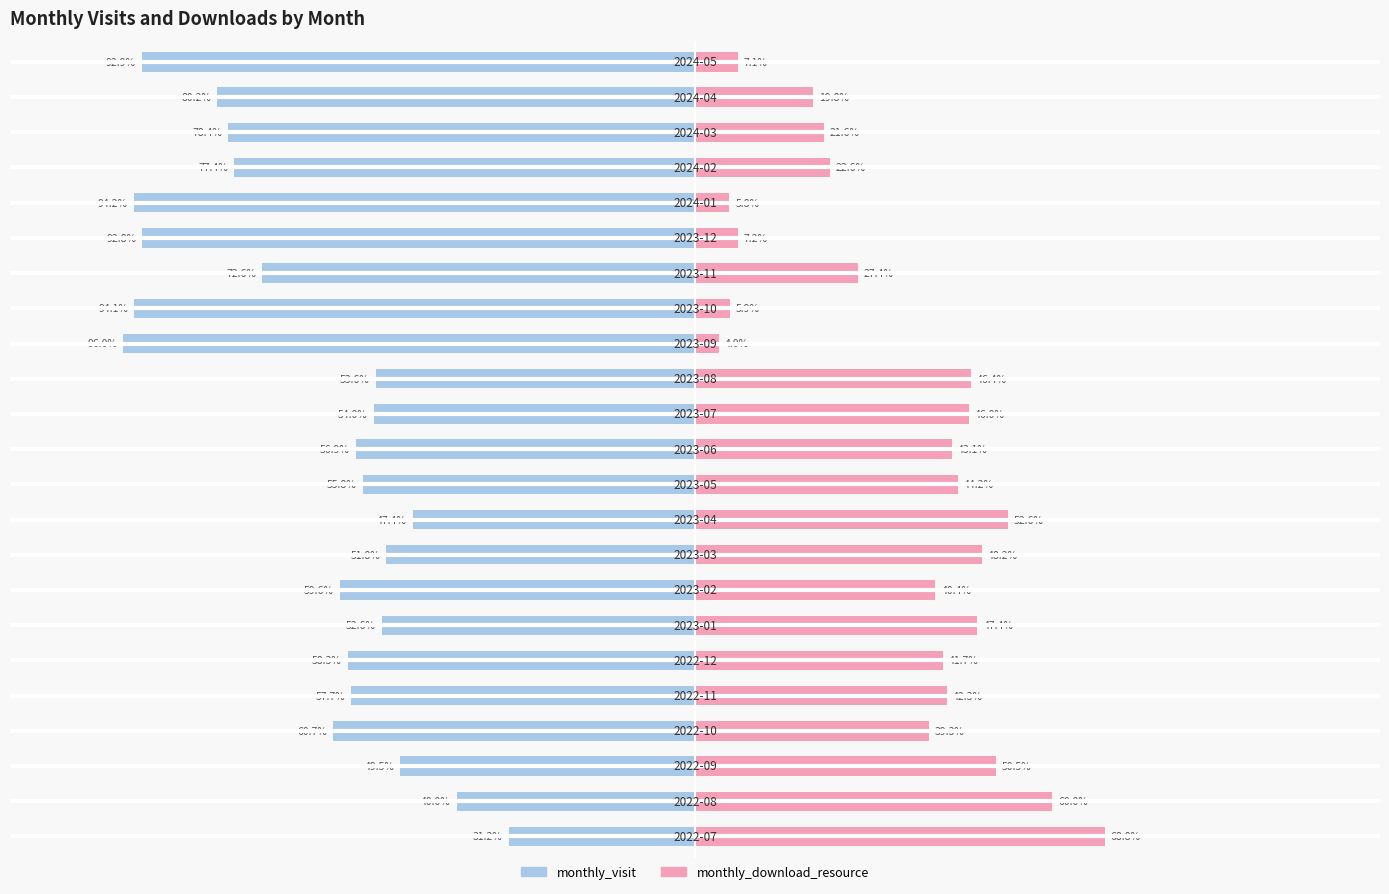

What are all the series names shown in the legend?

monthly_visit, monthly_download_resource